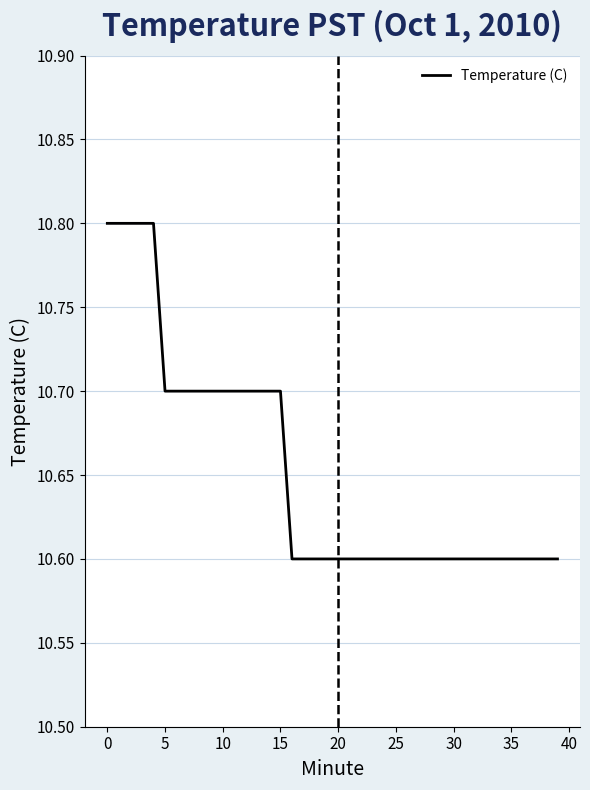

What is the smallest value displayed?

10.6